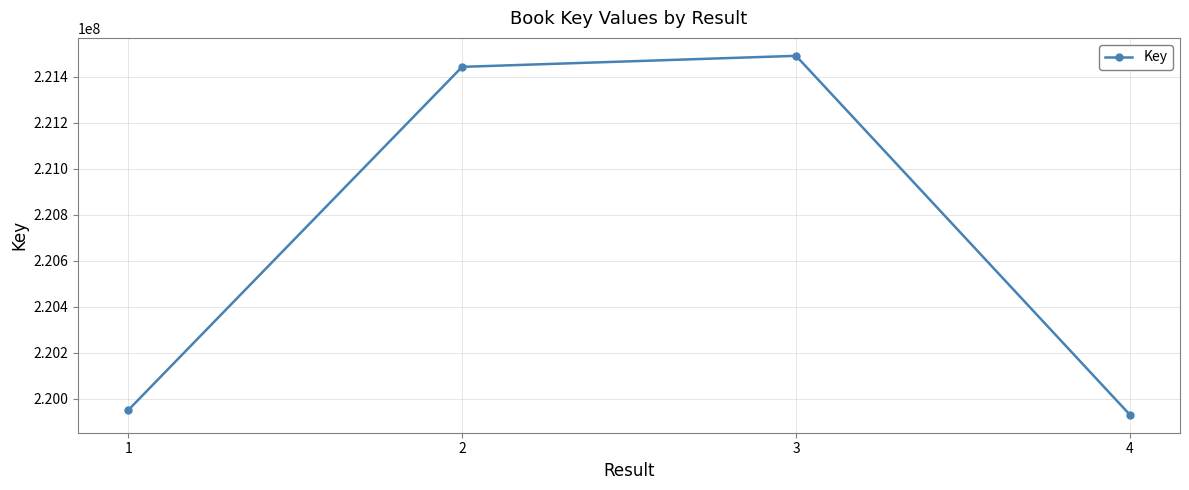

Is it true that the value at 4 is 219929752?

True